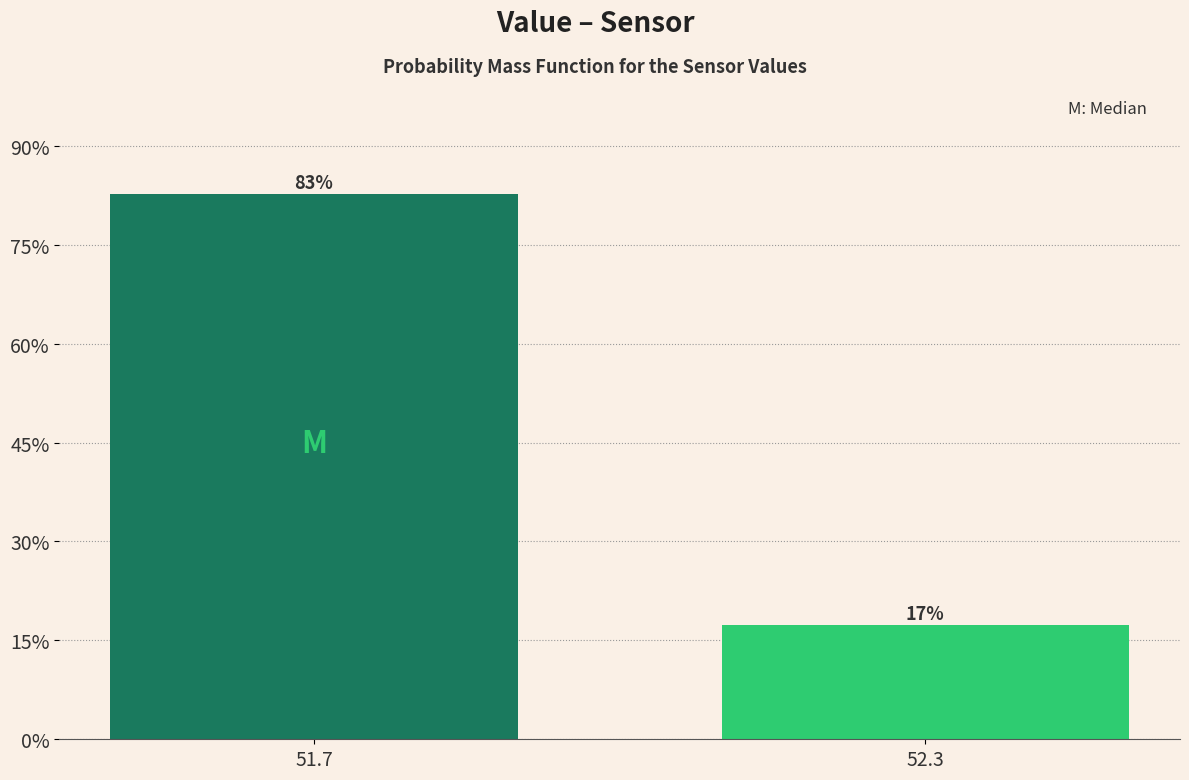

What is the value of the 2nd bar from the left?

17.3